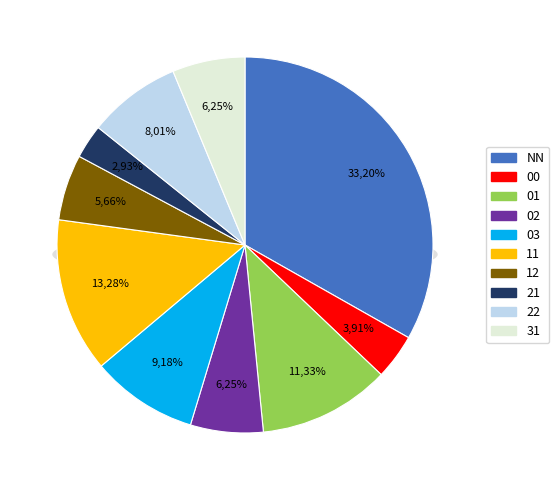

Does 11 represent more than half of the total?

No